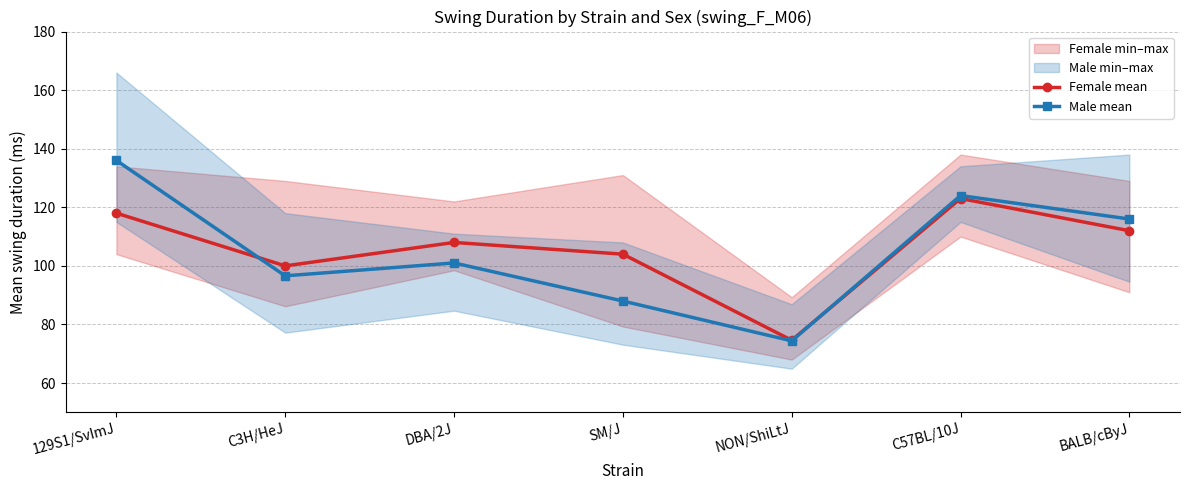

At which label is Male mean closest to 105?

DBA/2J